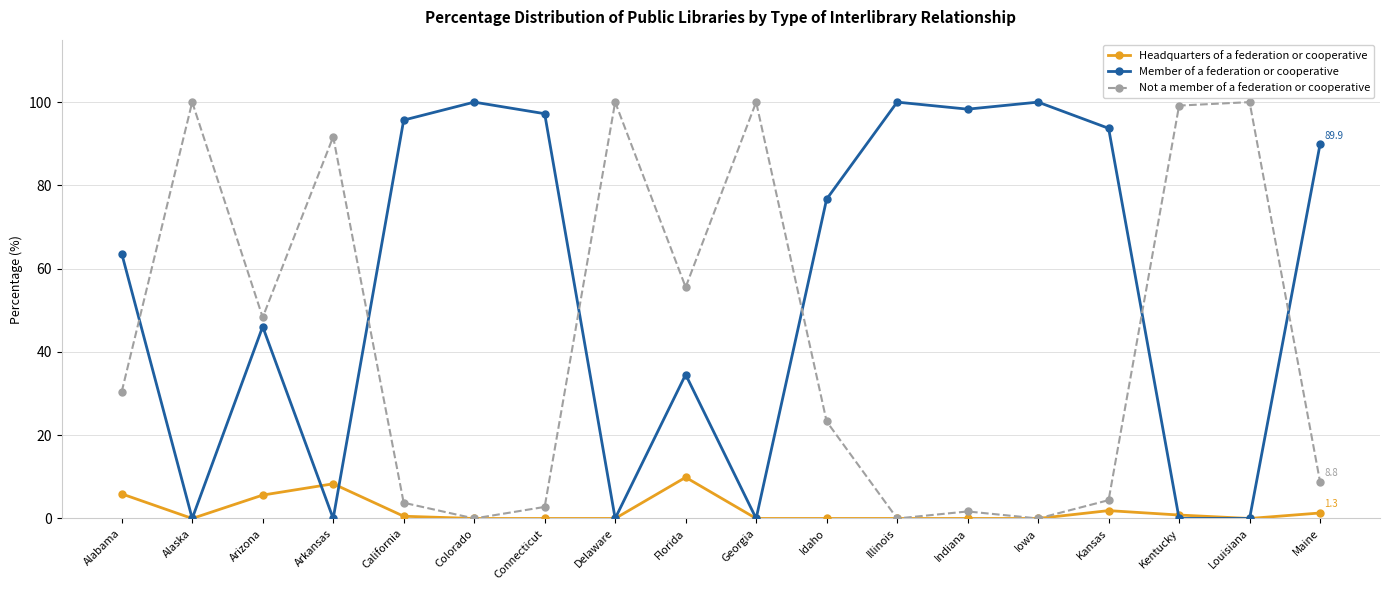

What is the difference between the highest and lowest values at Iowa?

100.0